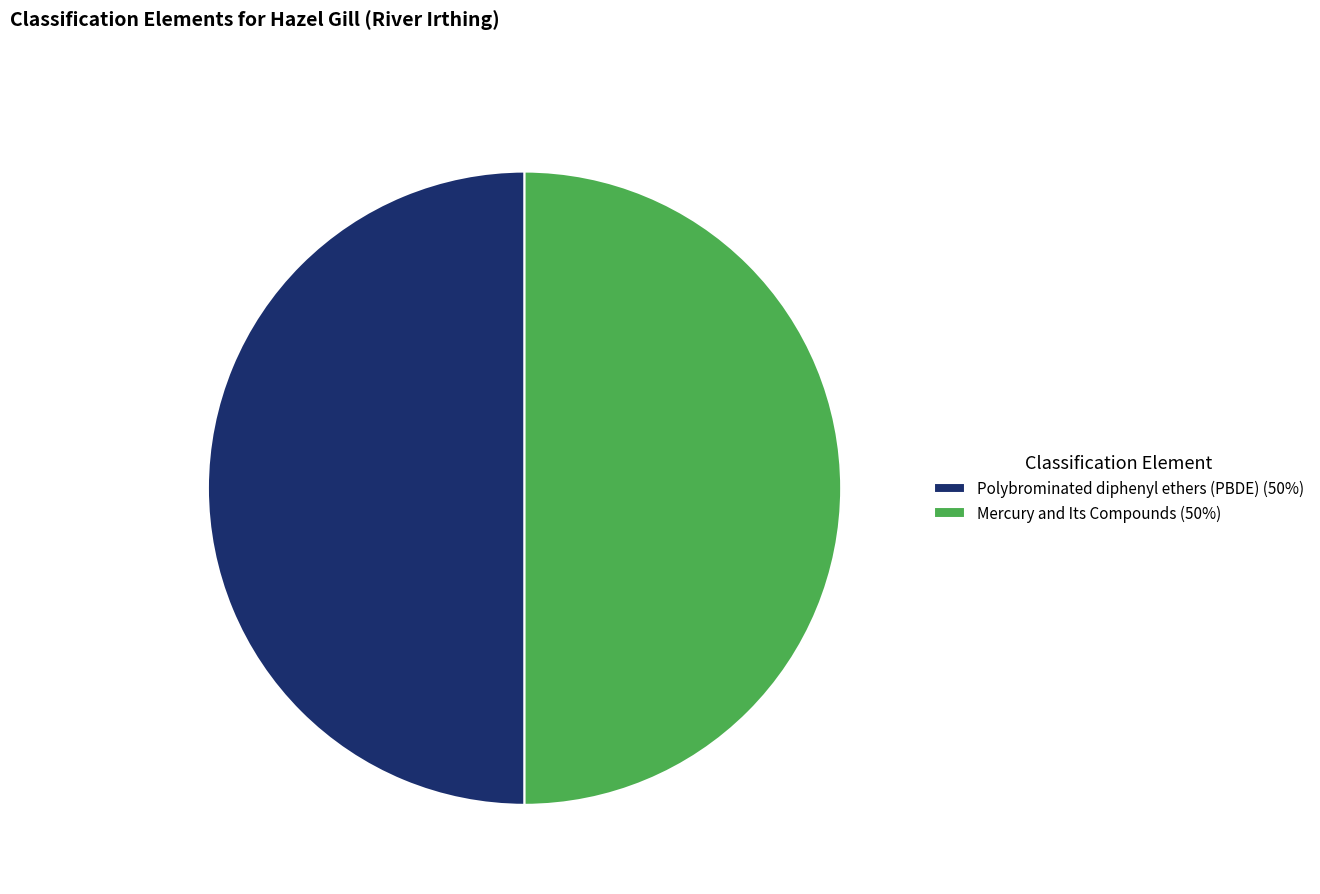

Is the sum of Polybrominated diphenyl ethers (PBDE) (50%) and Mercury and Its Compounds (50%) greater than half?

Yes